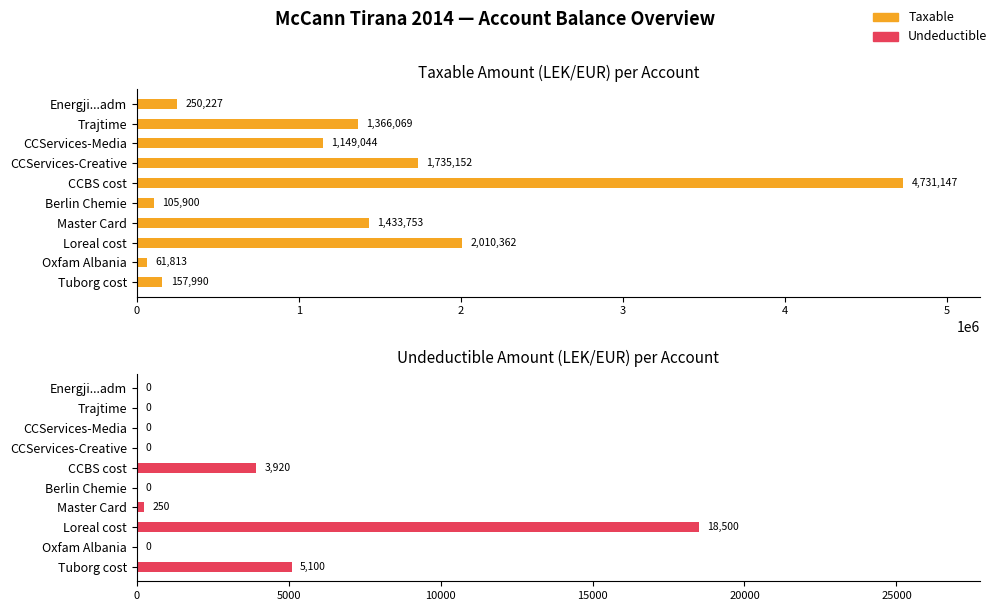

The Undeductible series shows 12093.9 at 611. True or false?

False